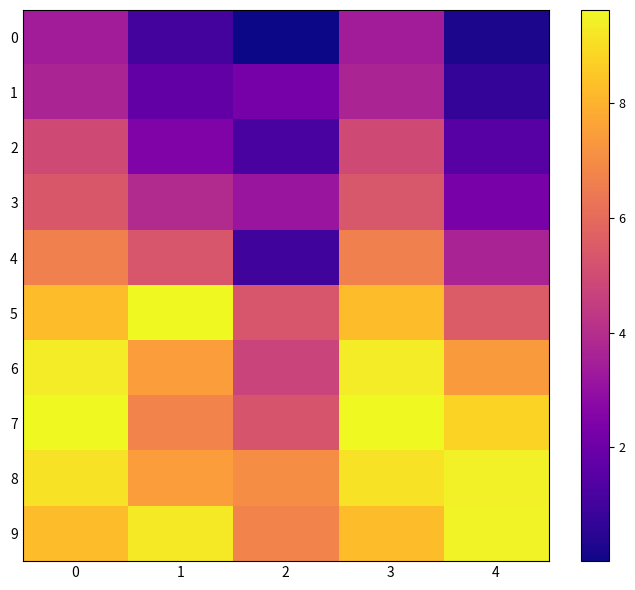

Between 3 and 2, which is larger?

3